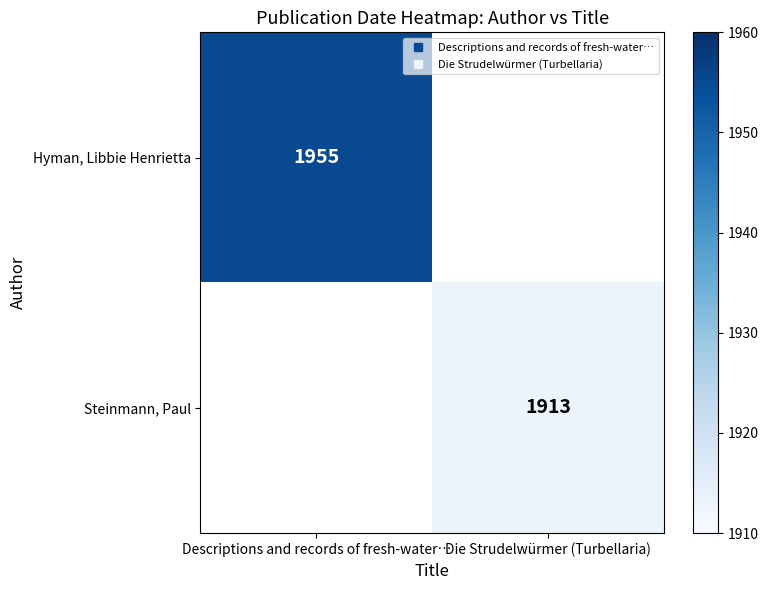

Which category has the lowest value in the Hyman, Libbie Henrietta series?

Descriptions and records of fresh-water…